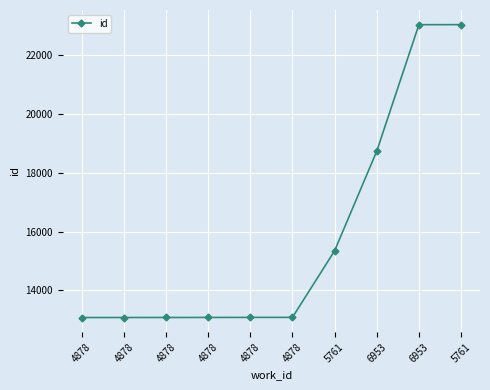

Which has a higher value, 4878 or 6953?

6953